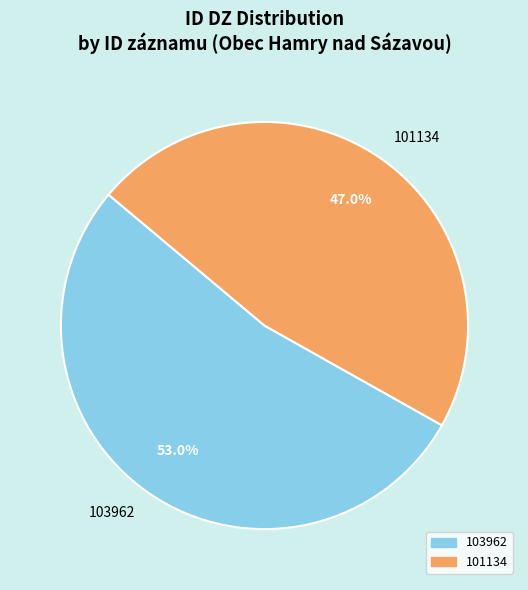

To the nearest percent, what portion does 103962 represent?

53%